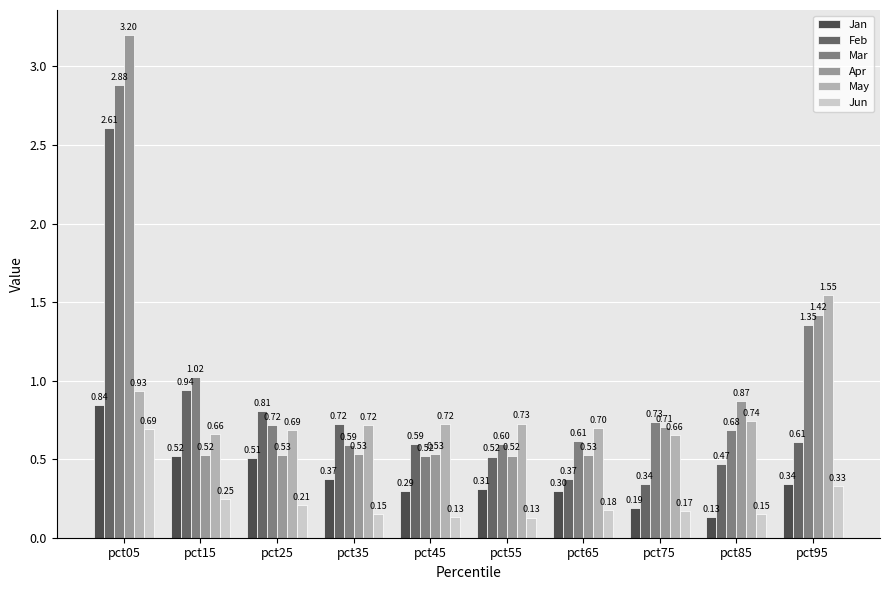

Which series has the widest spread of values?

Apr